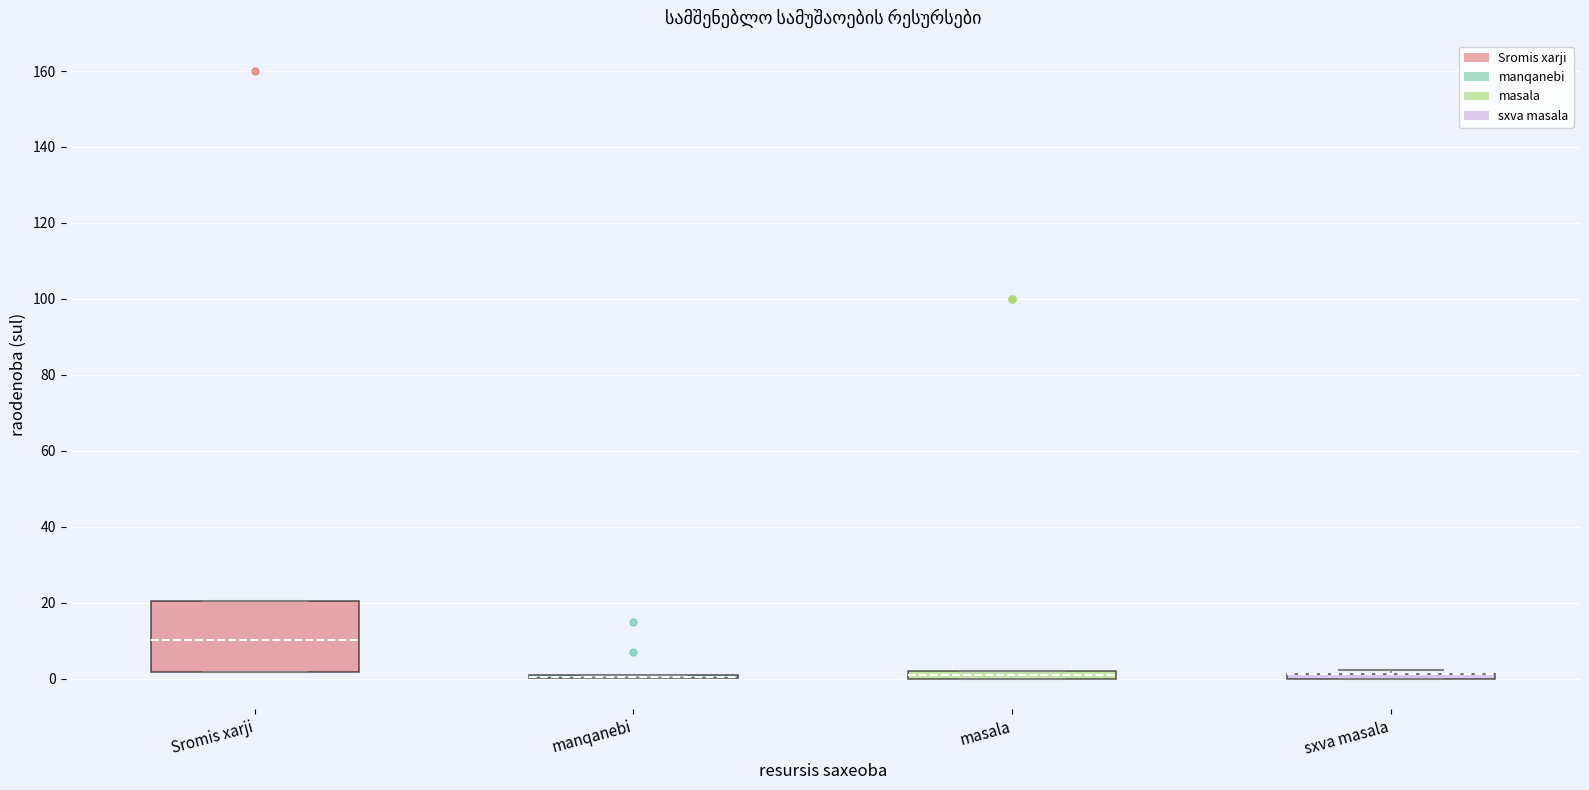

Where is the upper edge of the box for Sromis xarji on the y-axis? The values are not printed on the chart, so give them approximately, as read against the axis.

20